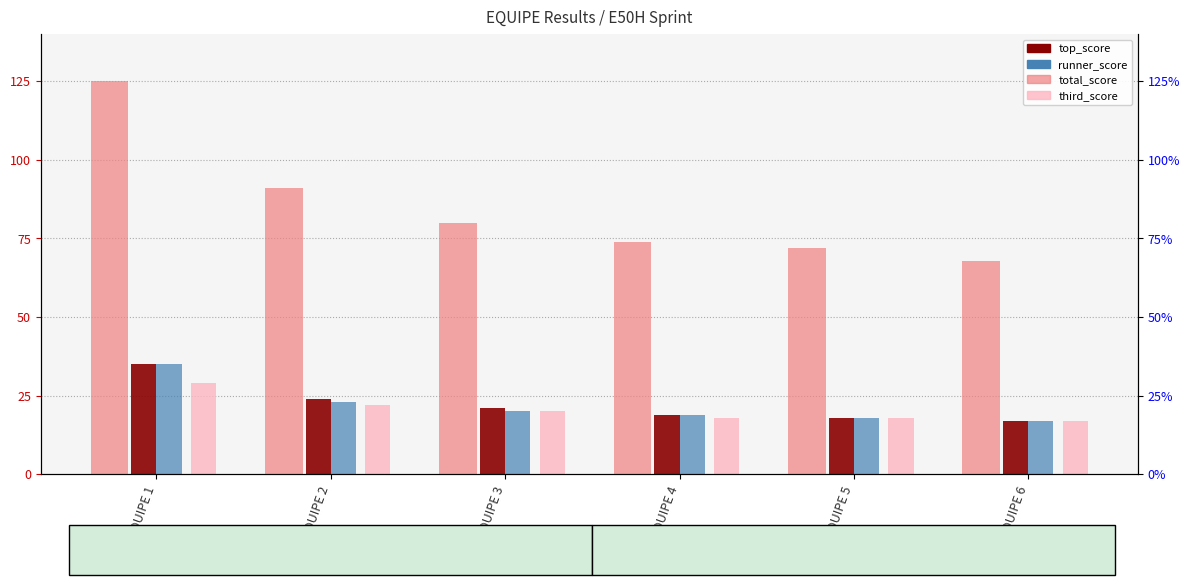

Reading left to right, transcribe all the data shown in this chart.

total_score: EQUIPE 1=125	EQUIPE 2=91	EQUIPE 3=80	EQUIPE 4=74	EQUIPE 5=72	EQUIPE 6=68
top_score: EQUIPE 1=35	EQUIPE 2=24	EQUIPE 3=21	EQUIPE 4=19	EQUIPE 5=18	EQUIPE 6=17
runner_score: EQUIPE 1=35	EQUIPE 2=23	EQUIPE 3=20	EQUIPE 4=19	EQUIPE 5=18	EQUIPE 6=17
third_score: EQUIPE 1=29	EQUIPE 2=22	EQUIPE 3=20	EQUIPE 4=18	EQUIPE 5=18	EQUIPE 6=17